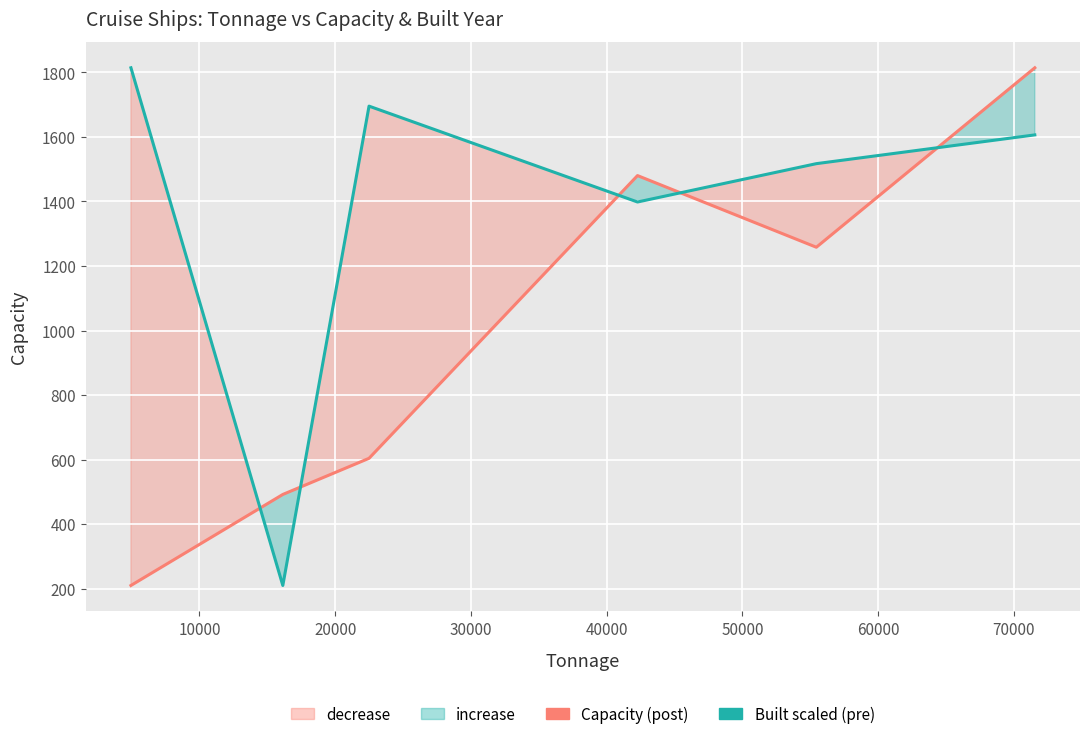

Reading left to right, extract all data points from this chart.

Capacity: 210.0	492.0	604.0	1480.0	1258.0	1814.0
Built (scaled): 1814.0	210.0	1695.2	1398.1	1517.0	1606.1